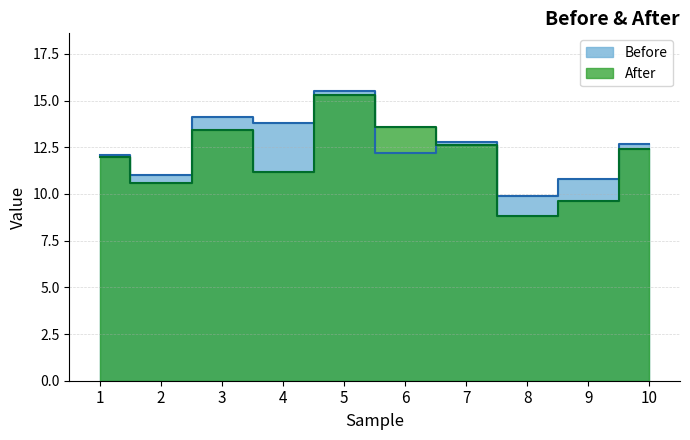

At which category is the sum across all series the highest?

5